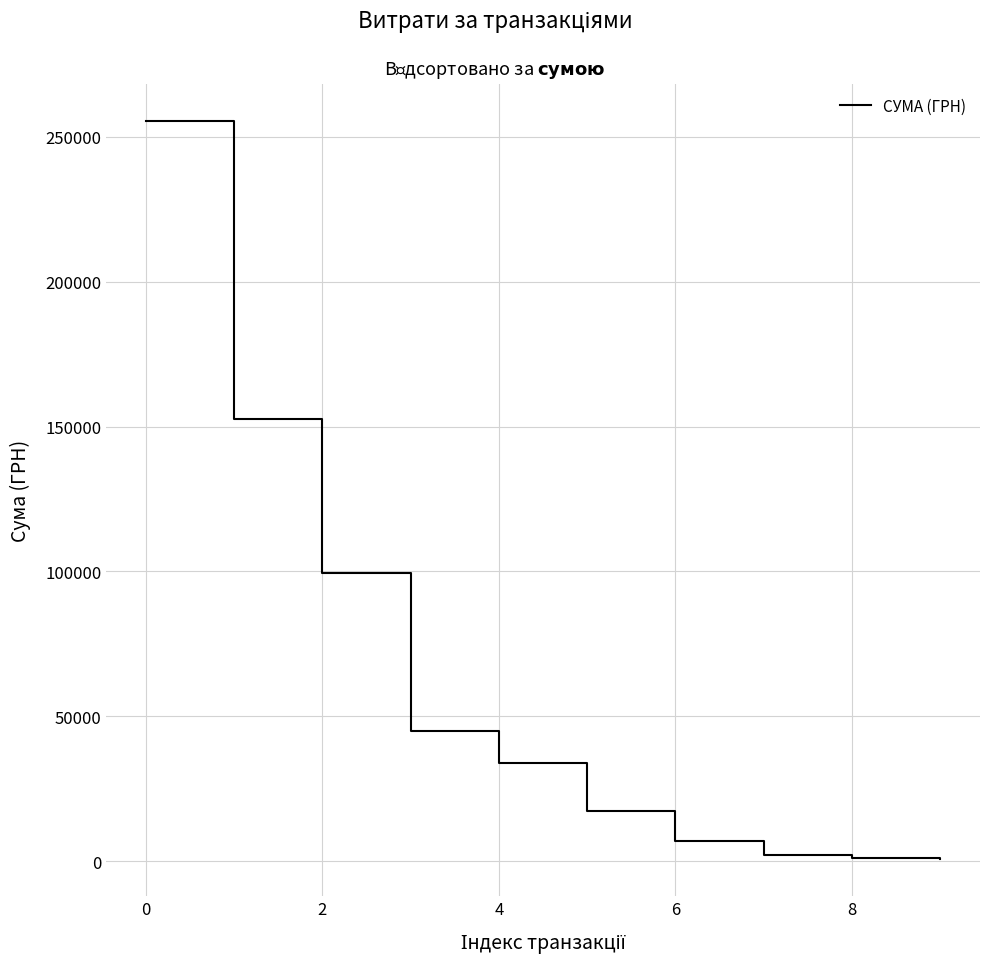

What is the greatest value displayed?

255550.2